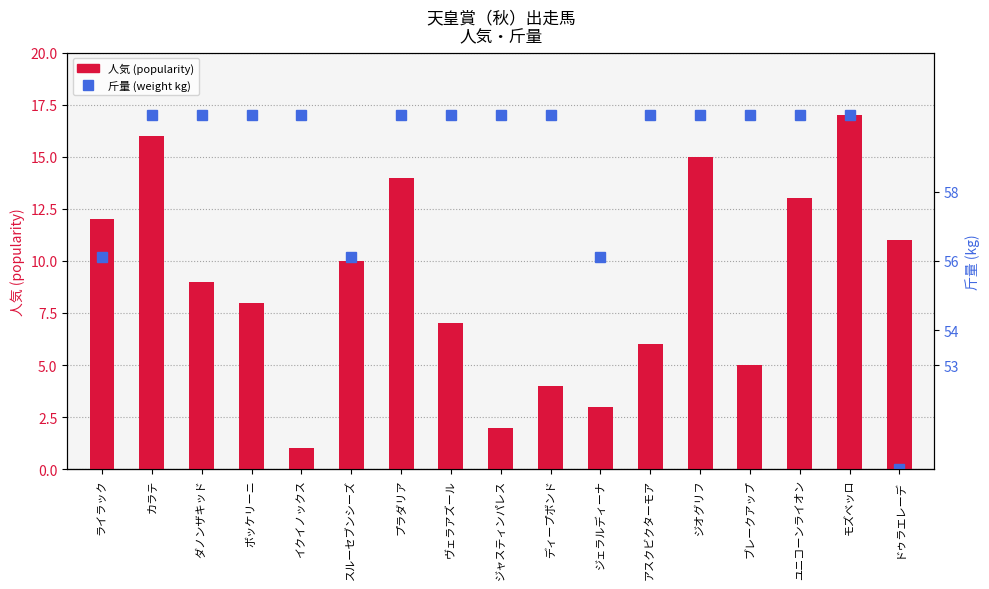

Which series has the largest range (max minus min)?

斤量 scaled (weight)